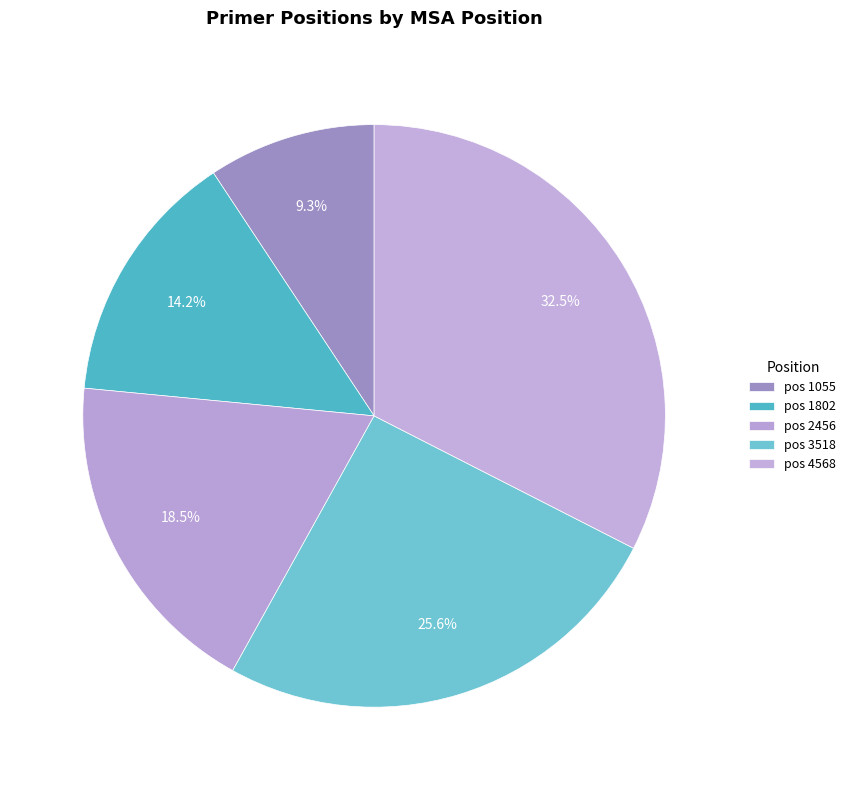

What is the smallest slice in the pie chart?

1055